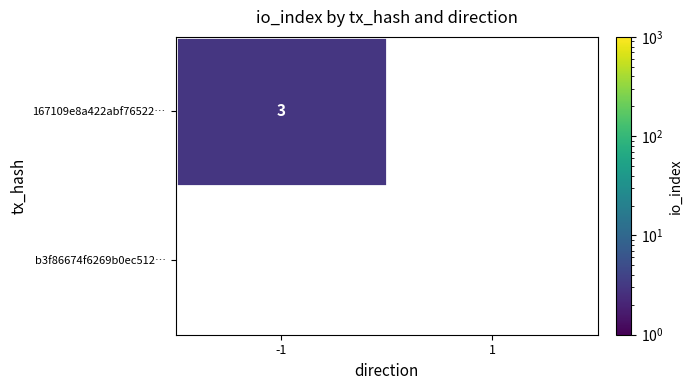

Which series has the largest range (max minus min)?

167109e8a422abf76522…